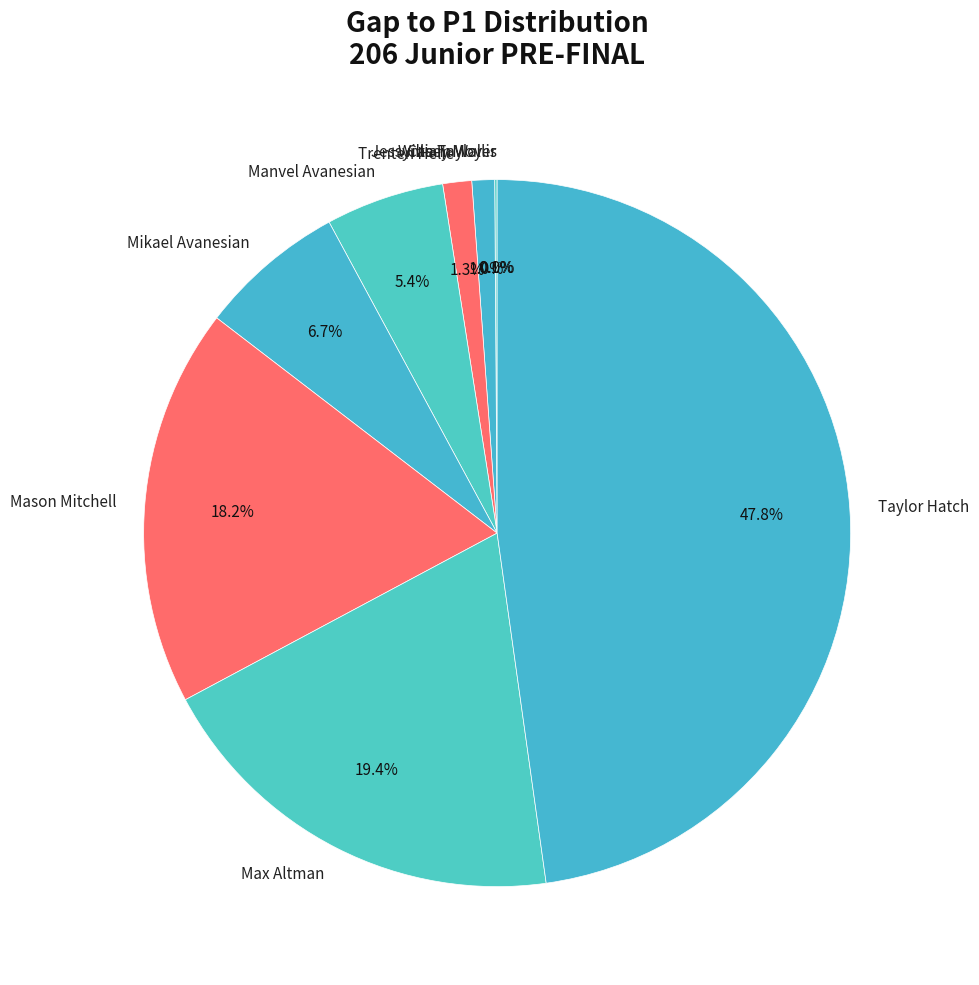

What is the largest slice in the pie chart?

Taylor Hatch